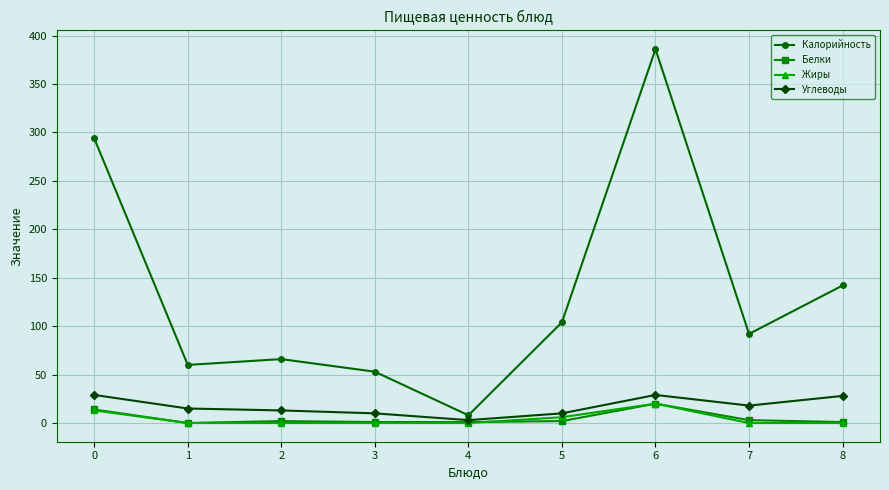

What is the maximum value shown in the chart?

386